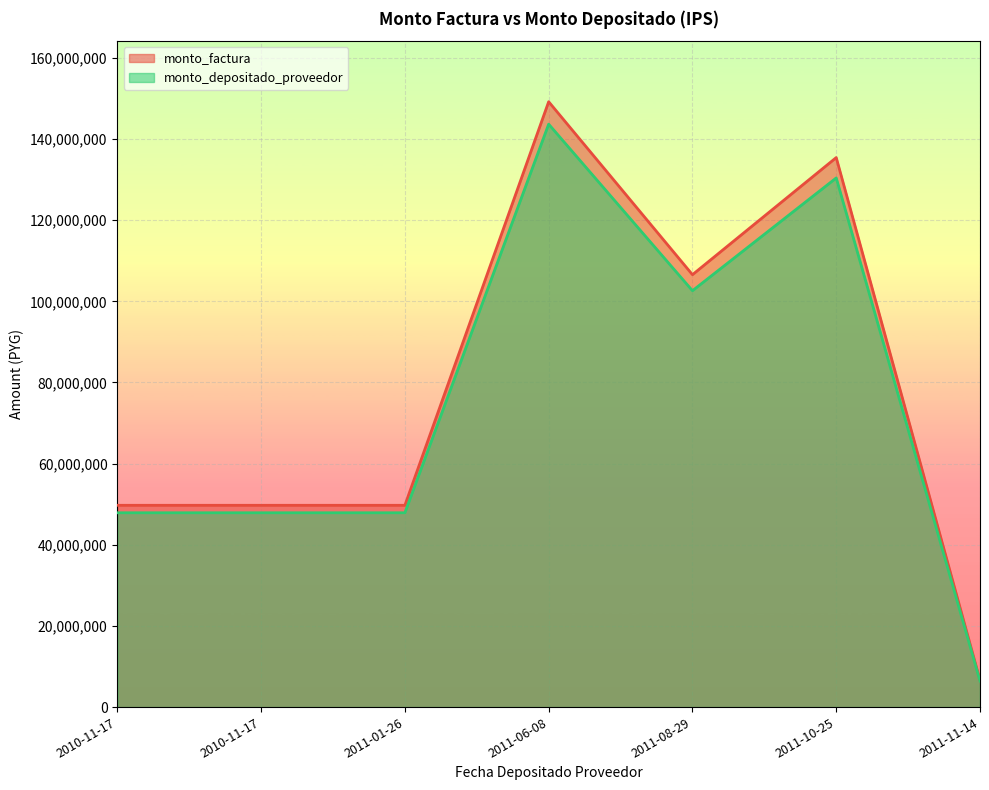

Is it true that monto_depositado_proveedor equals 191676932 at 2011-10-25?

False